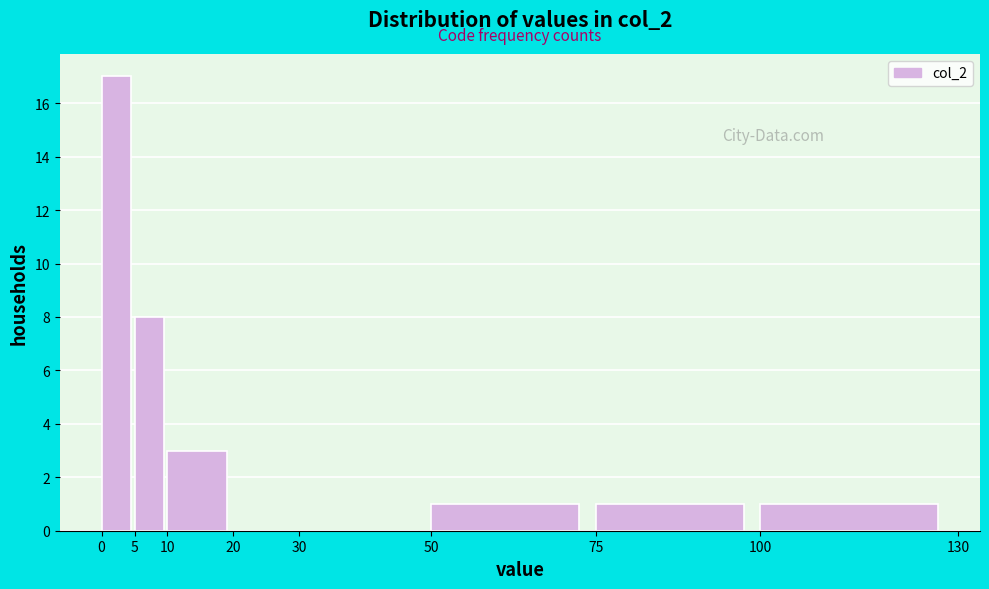

Reading left to right, transcribe this chart: for each bar, give the range it covers on the x-axis and its height. The values are not printed on the chart, so give them approximately, as read against the axis.

0 to 5: 17
5 to 10: 8
10 to 20: 3
20 to 30: 0
30 to 50: 0
50 to 75: 1
75 to 100: 1
100 to 130: 1